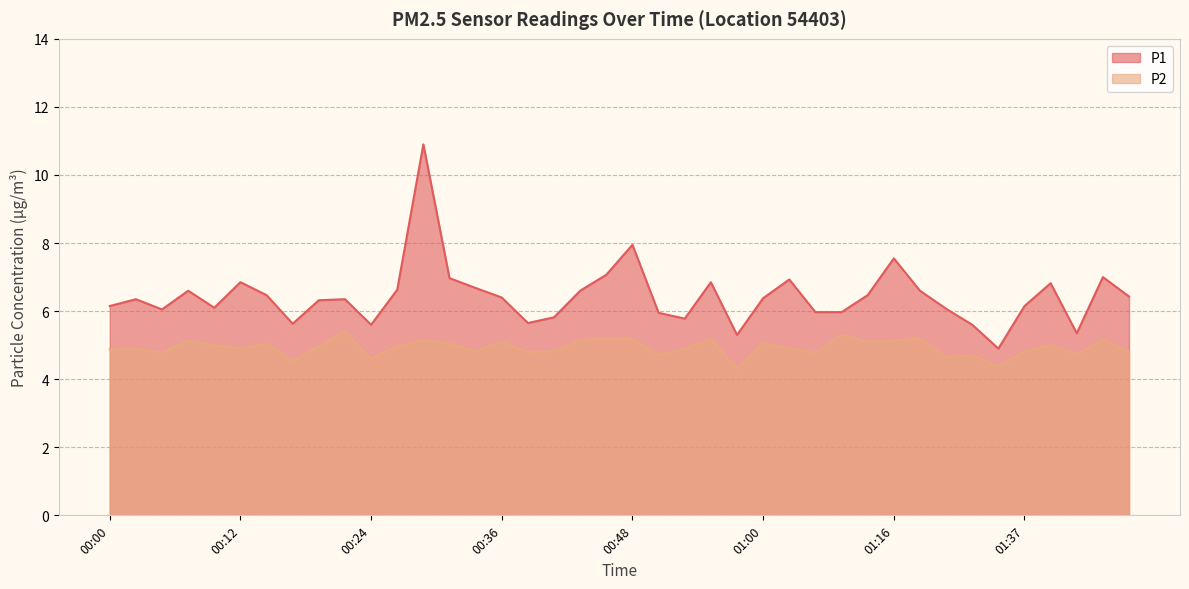

How many series are shown in this chart?

2